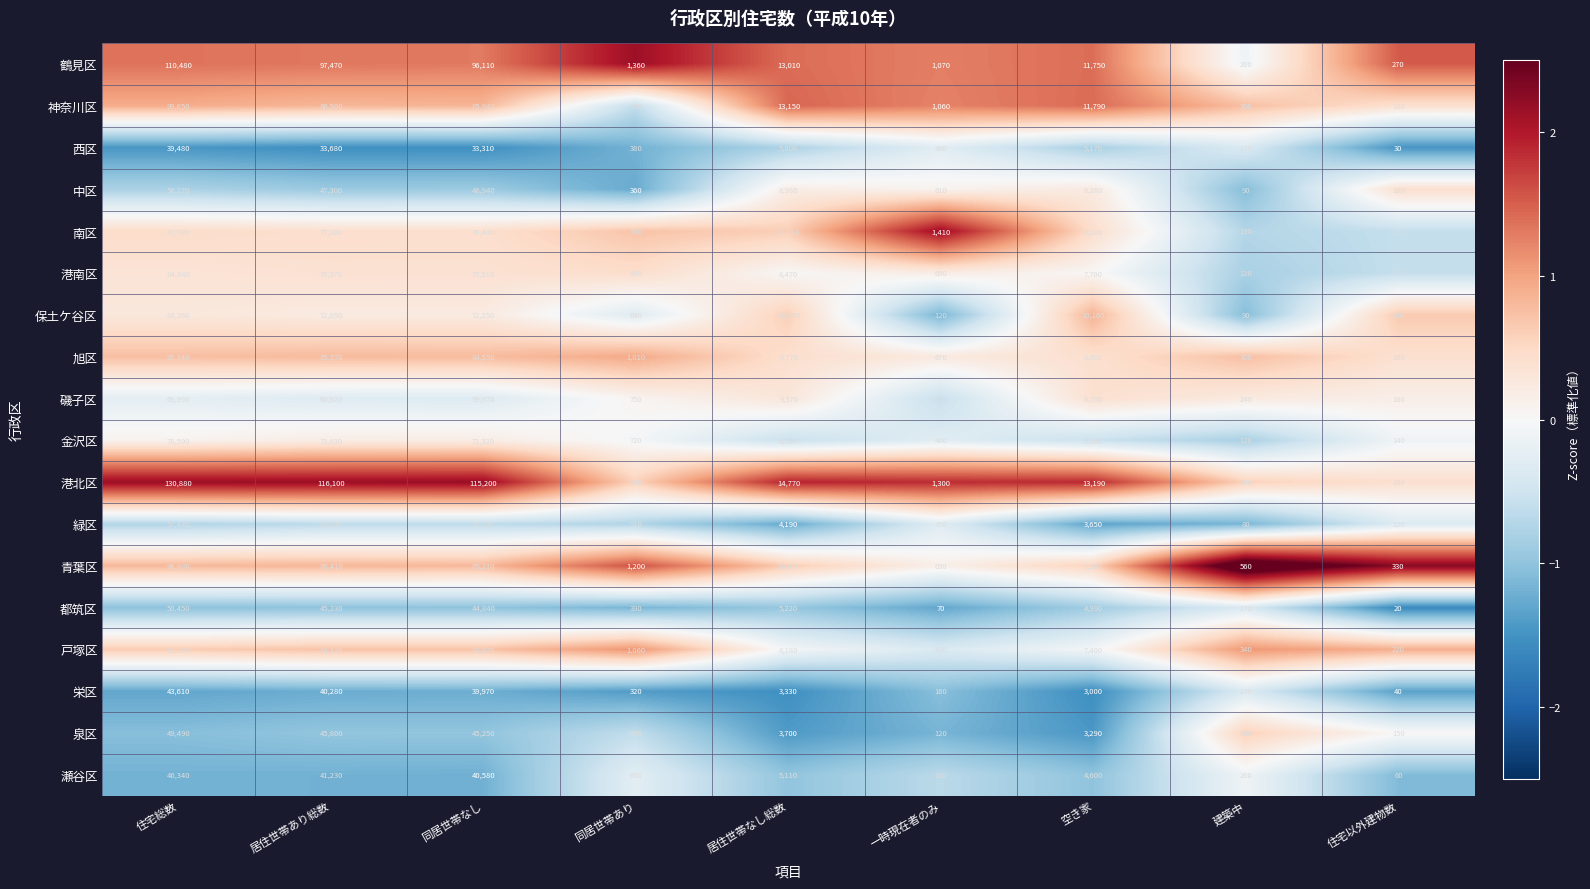

Which series has the largest total across all categories?

港北区